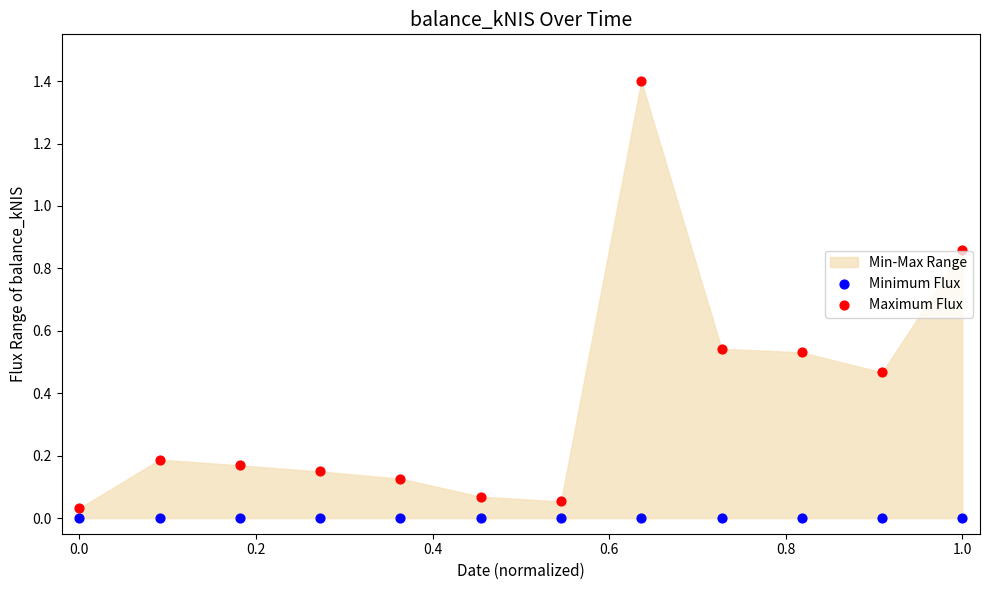

Which series contains the highest Y value?

Maximum Flux